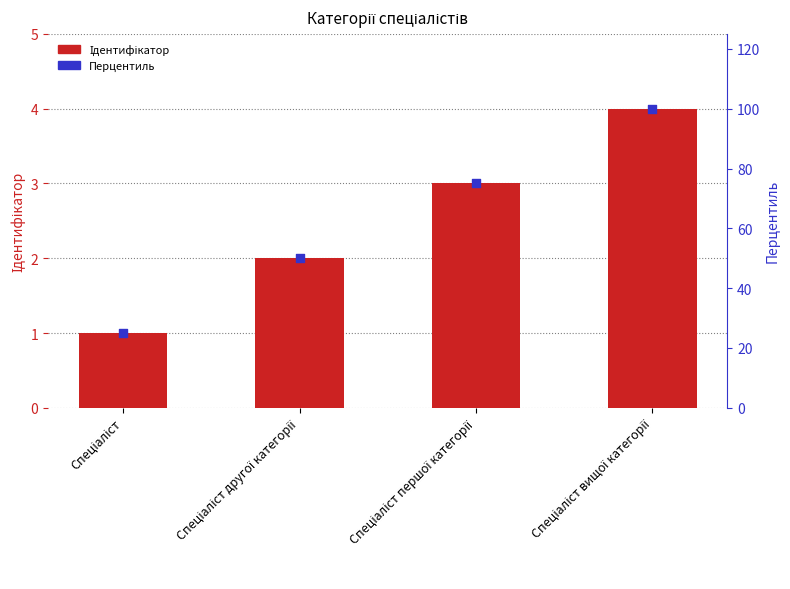

Which series reaches the minimum Y coordinate?

Ідентифікатор